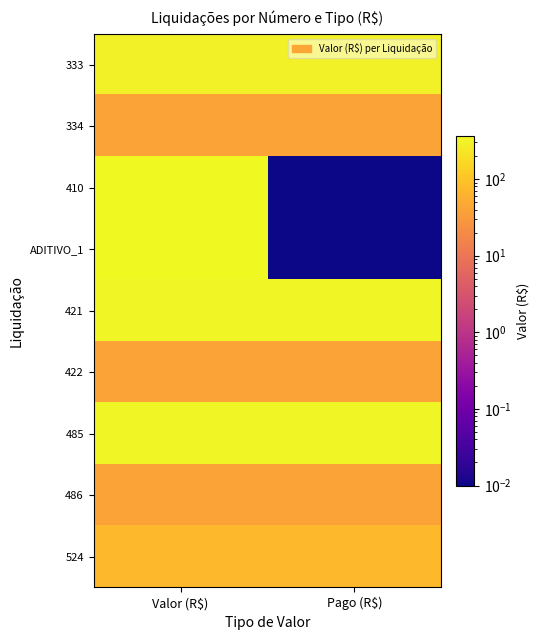

Rank the series at Pago (R$) from highest to lowest value.

421, 485, 333, 524, 334, 422, 486, 410, ADITIVO_1